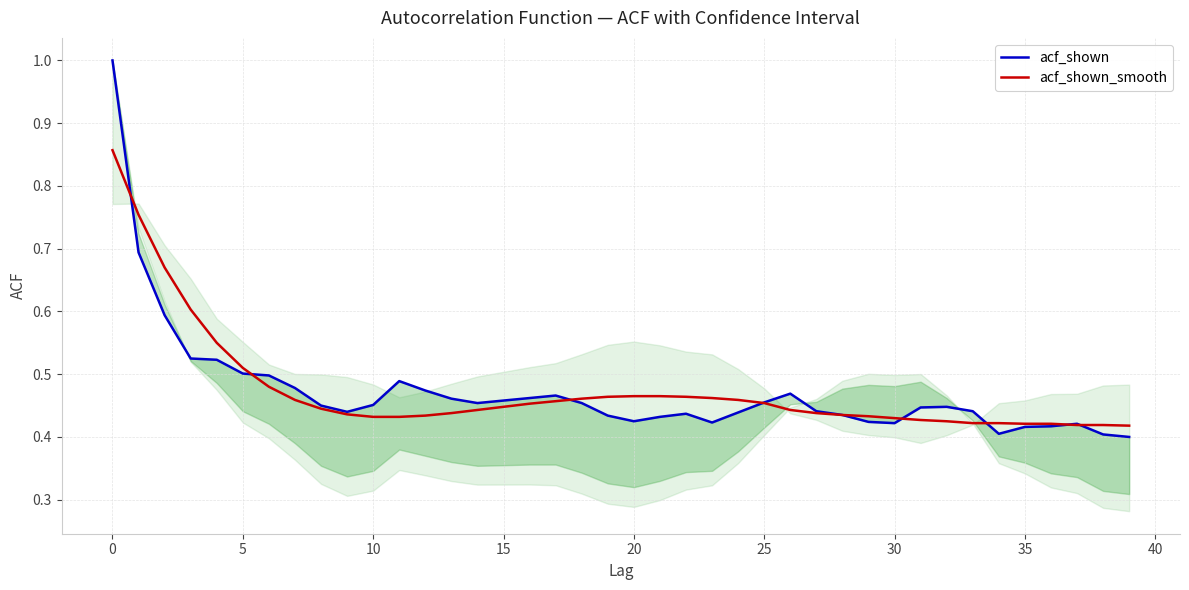

The value of acf_shown at 15 is 0.5. True or false?

True